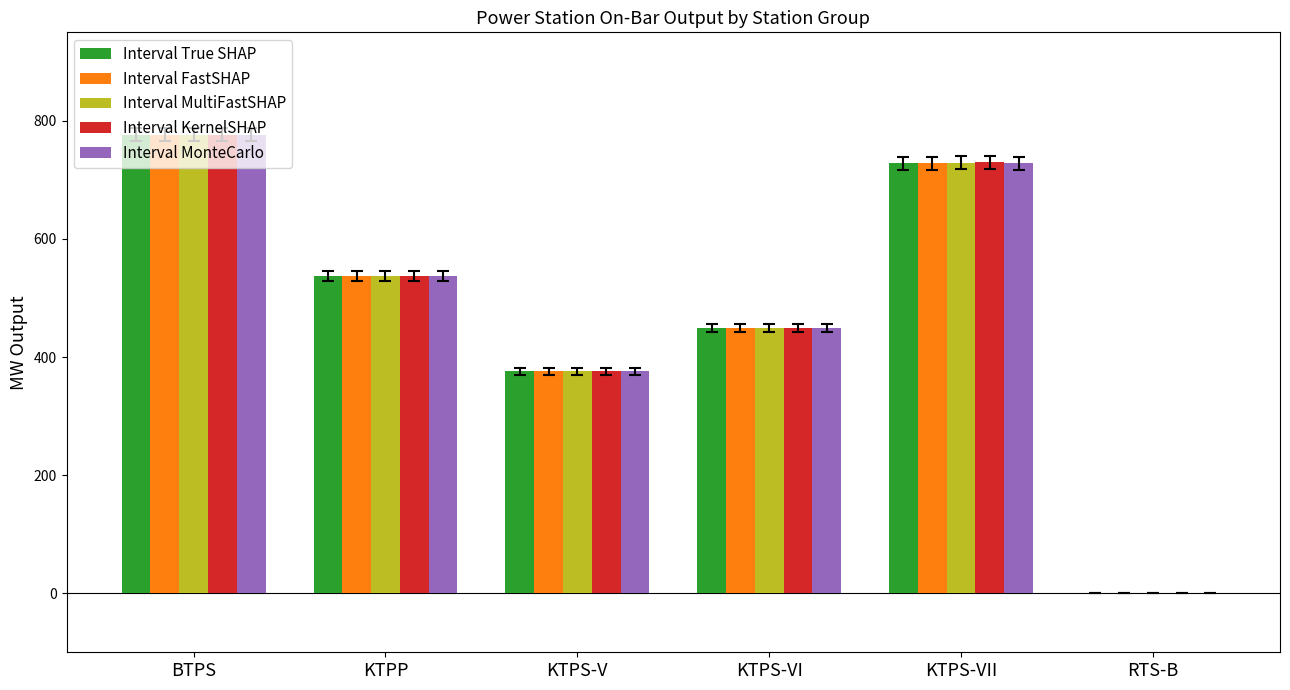

Is it true that Interval FastSHAP equals 722.1 at KTPS-VI?

False